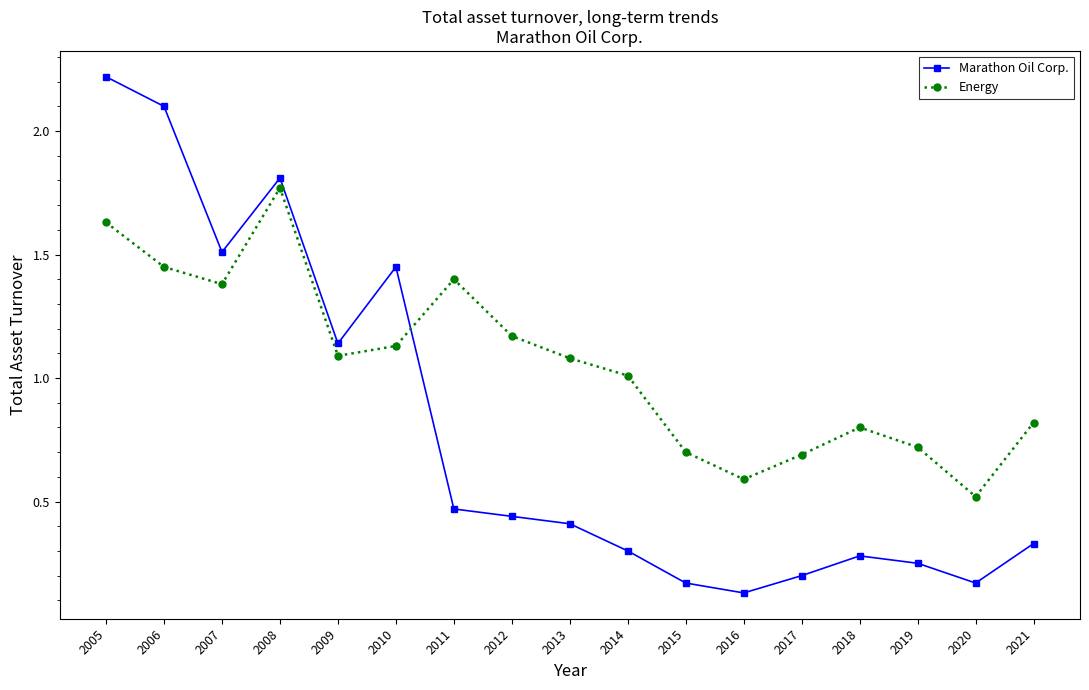

Which series has the largest range (max minus min)?

Marathon Oil Corp.